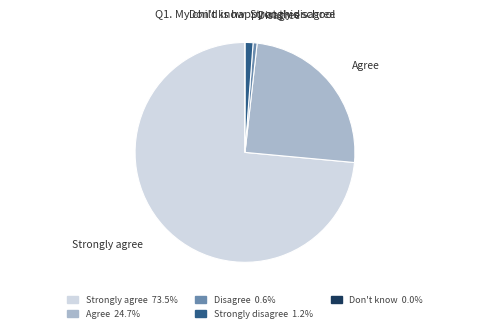

Is it true that Strongly agree is 66% of the pie?

False